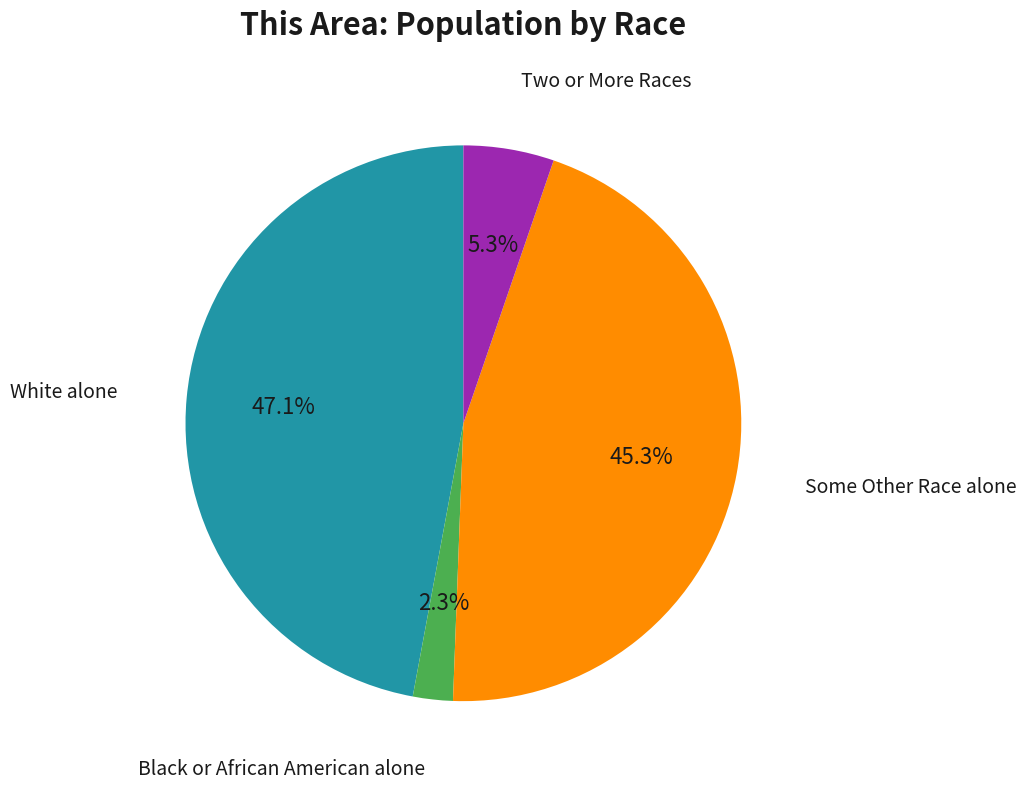

Is there any slice that represents more than half of the pie?

No